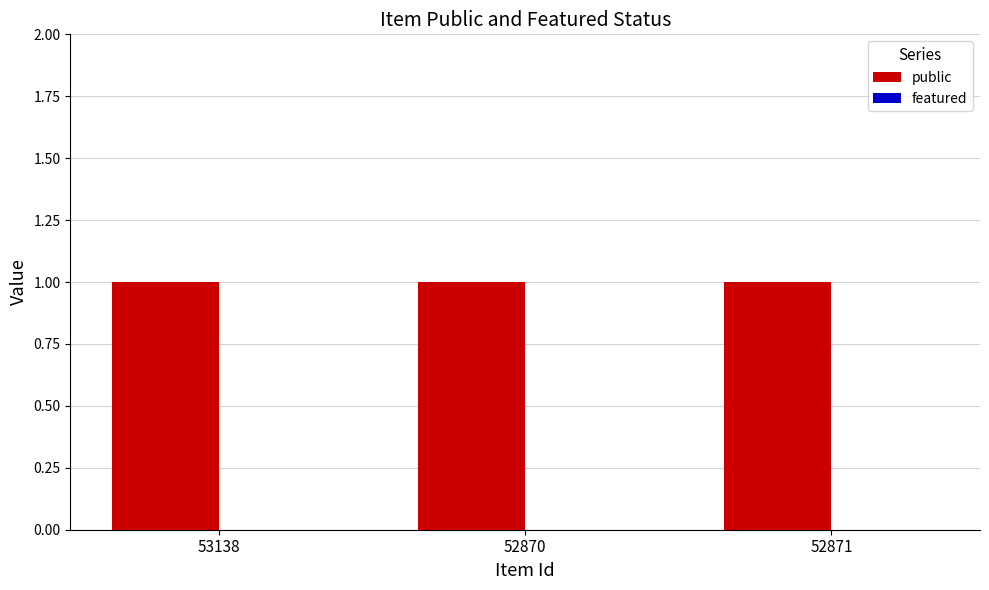

Reading right to left, extract all data points from this chart.

public: 1	1	1
featured: 0	0	0